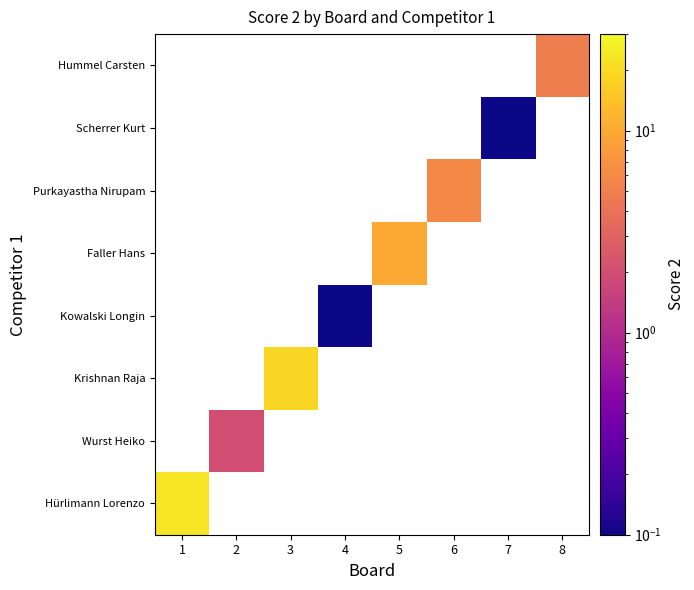

Count the number of categories in the chart.

8